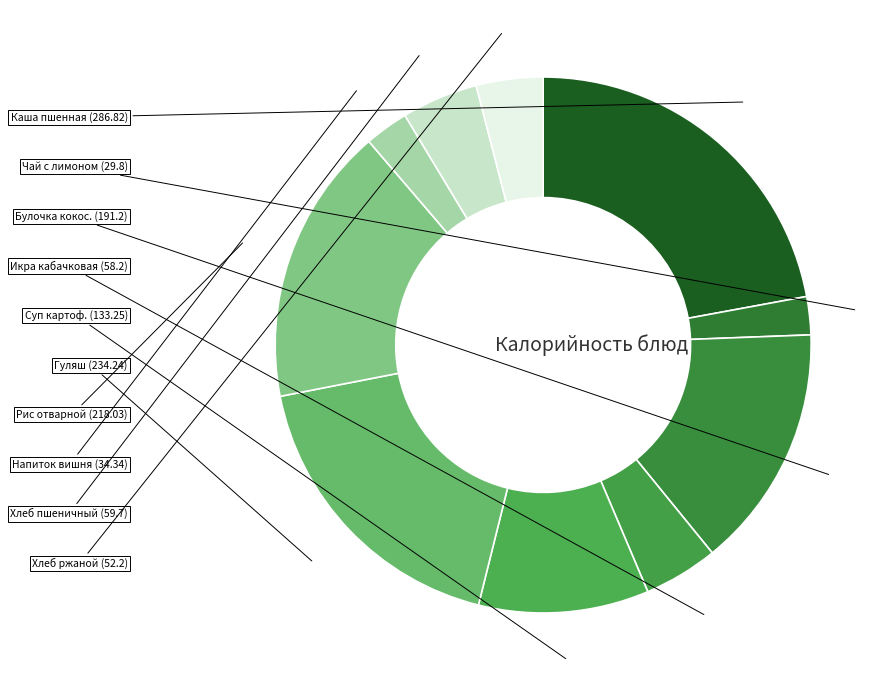

How many segments does this pie chart have?

10